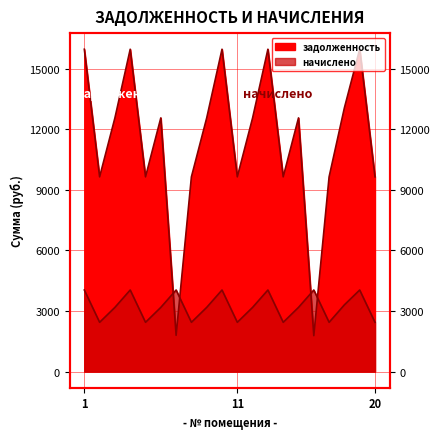

List the series in order of their overall mean, highest first.

задолженность, начислено